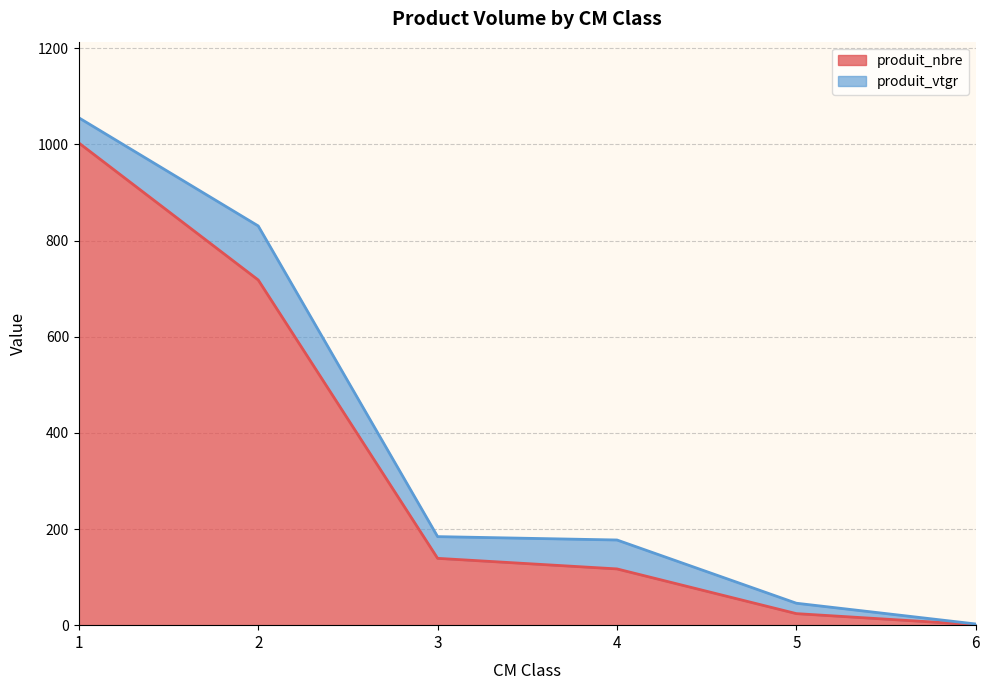

The value at 2 is 1137. True or false?

False